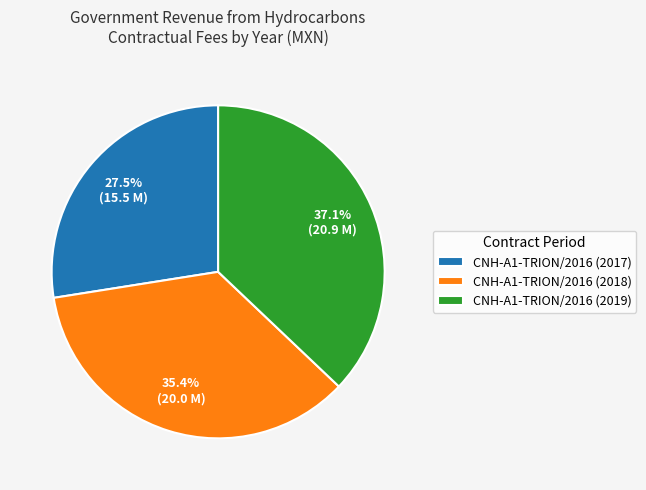

What percentage is NOT represented by CNH-A1-TRION/2016 (2017)?

72.5%